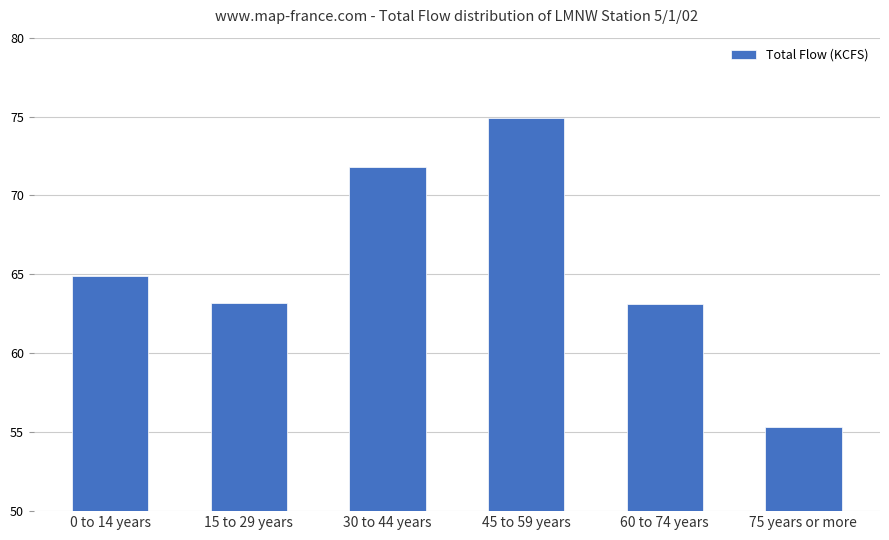

What value does the data have at 15 to 29 years?

63.2